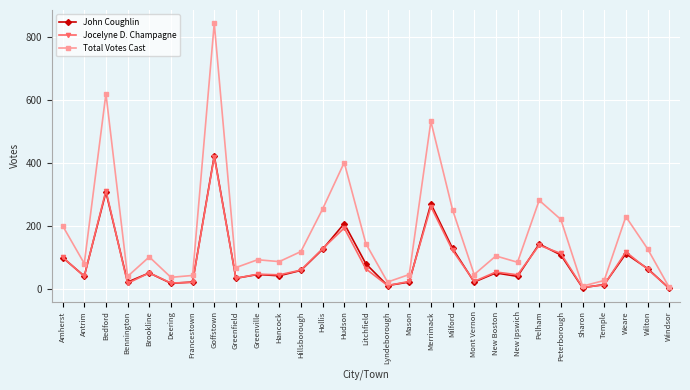

How many distinct data groups are displayed?

3